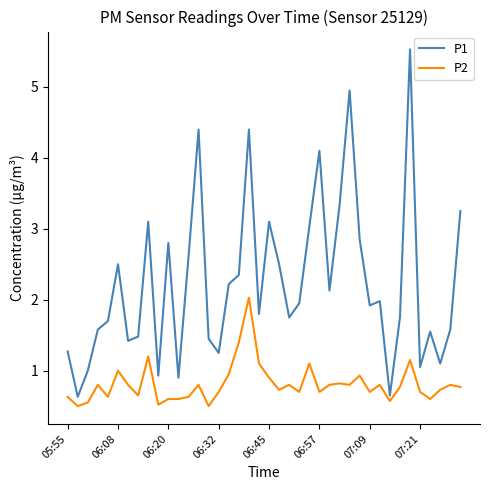

List the series in order of their overall mean, lowest first.

P2, P1